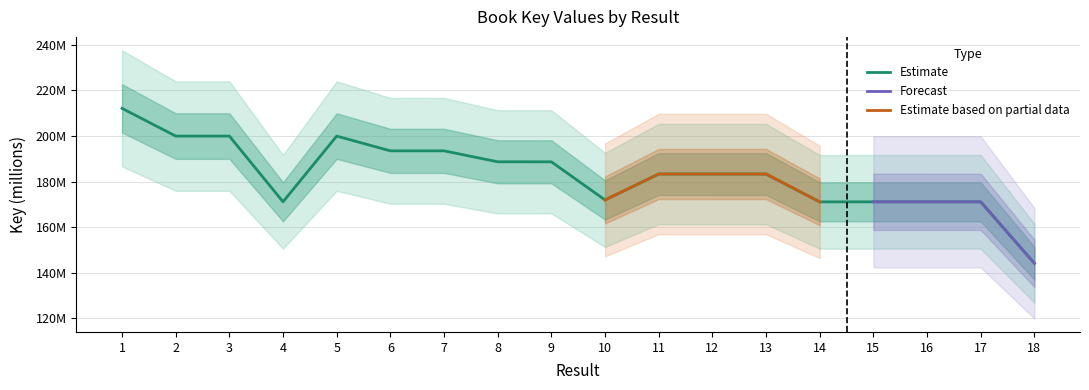

What is the value of the 5th point from the left?

200.0